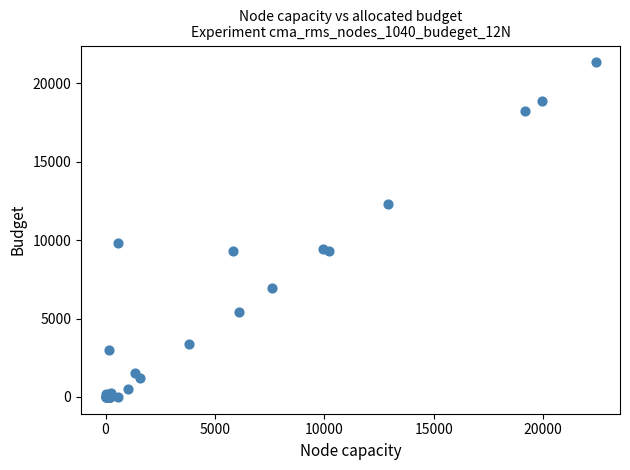

What Y value in the scatter plot is closest to 10676?

9847.8